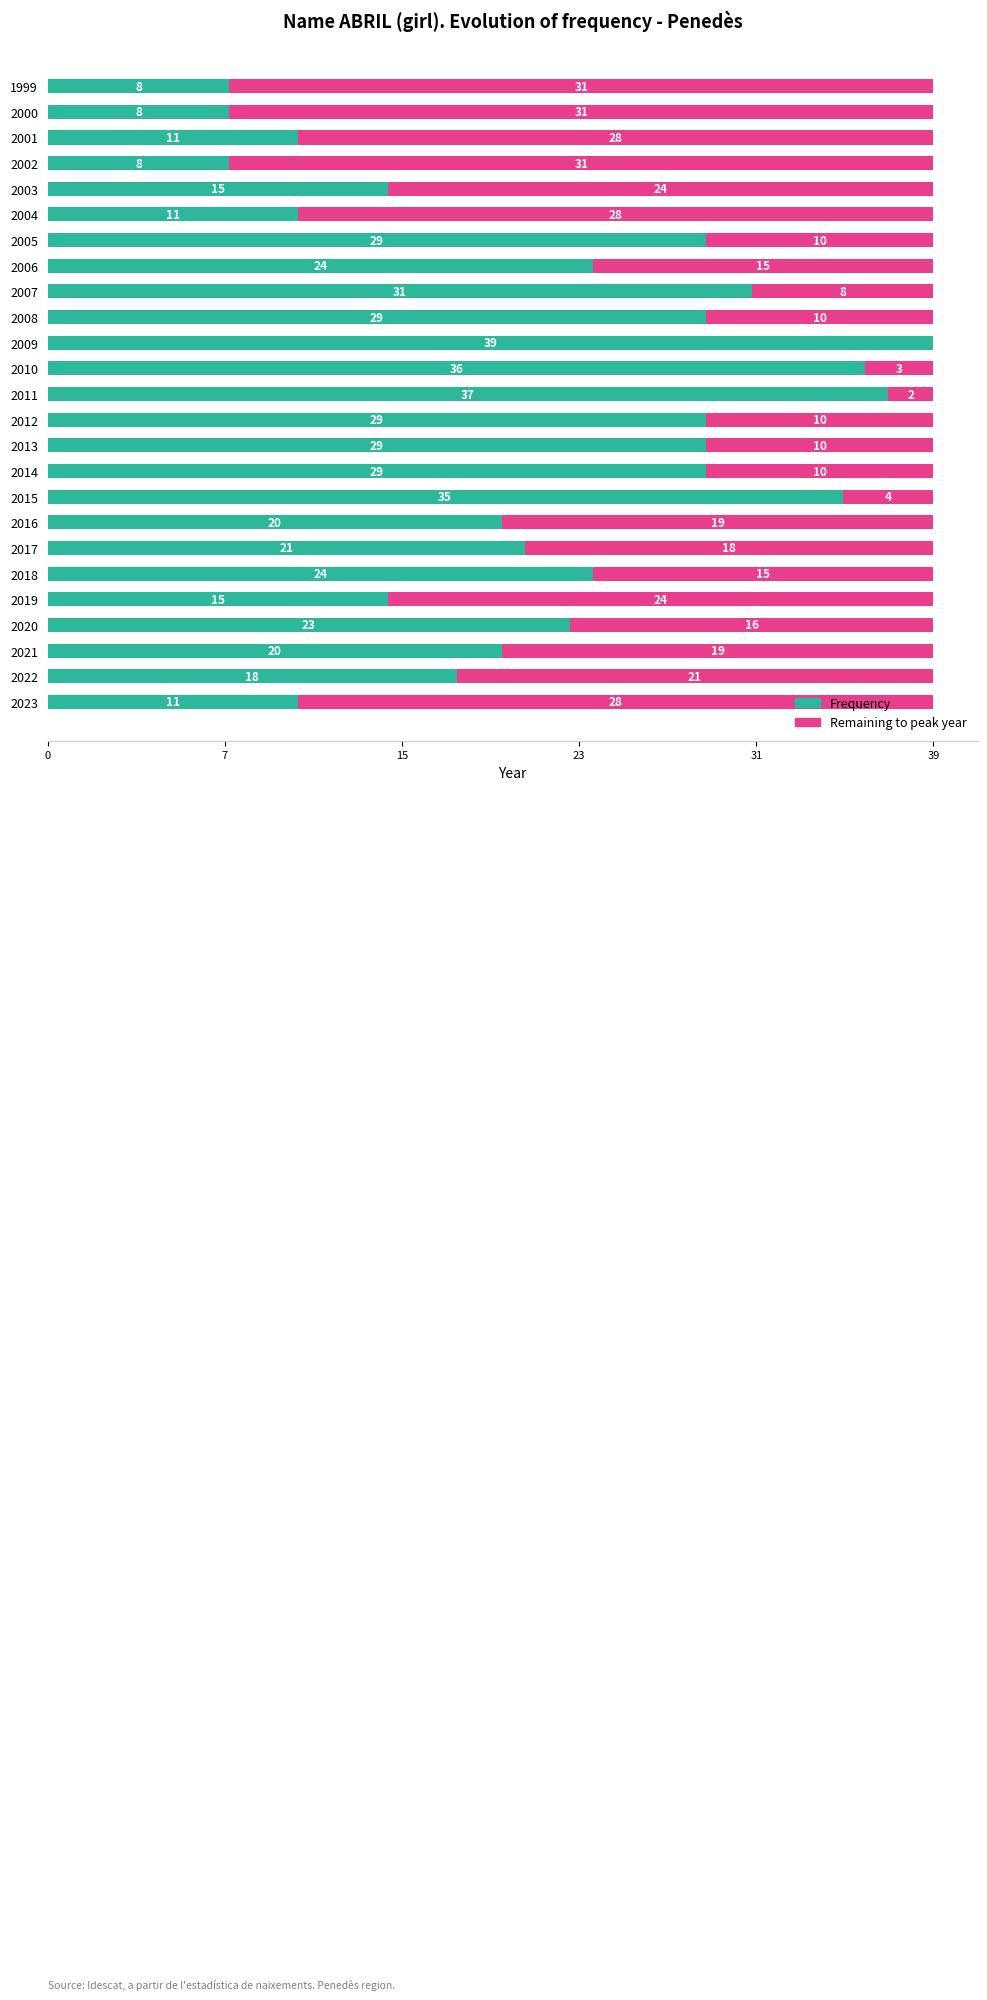

Count the number of data series in this chart.

2